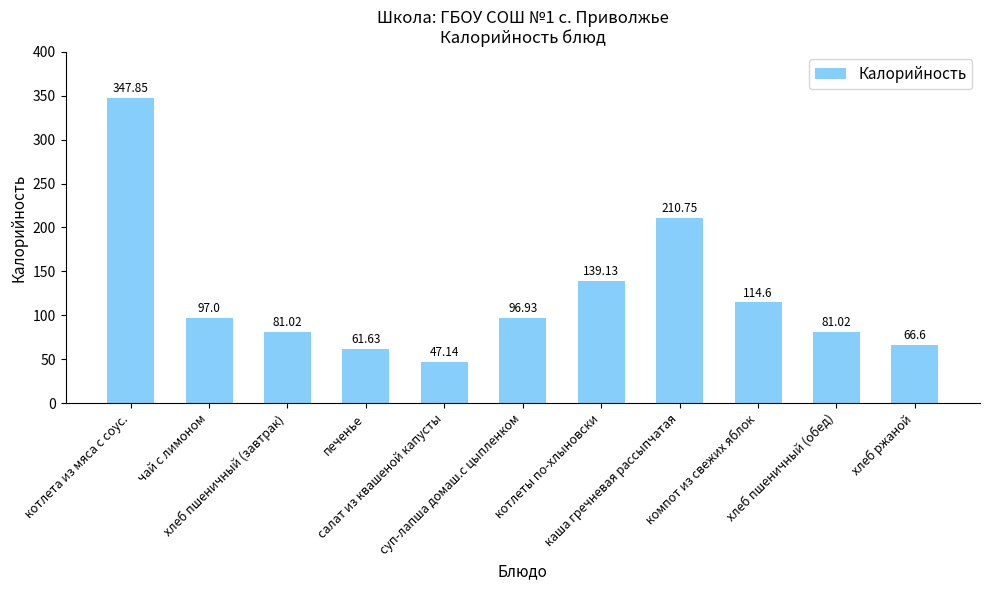

Which category has the highest value across all series?

котлета из мяса с соус.